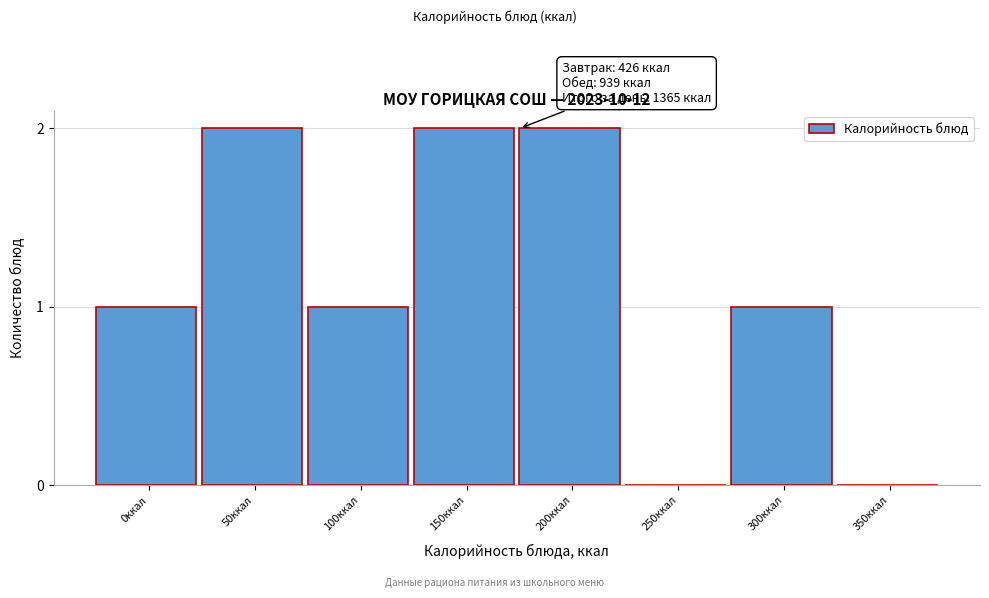

Reading left to right, extract all data points from this chart.

0ккал=1	50ккал=2	100ккал=1	150ккал=2	200ккал=2	250ккал=0	300ккал=1	350ккал=0